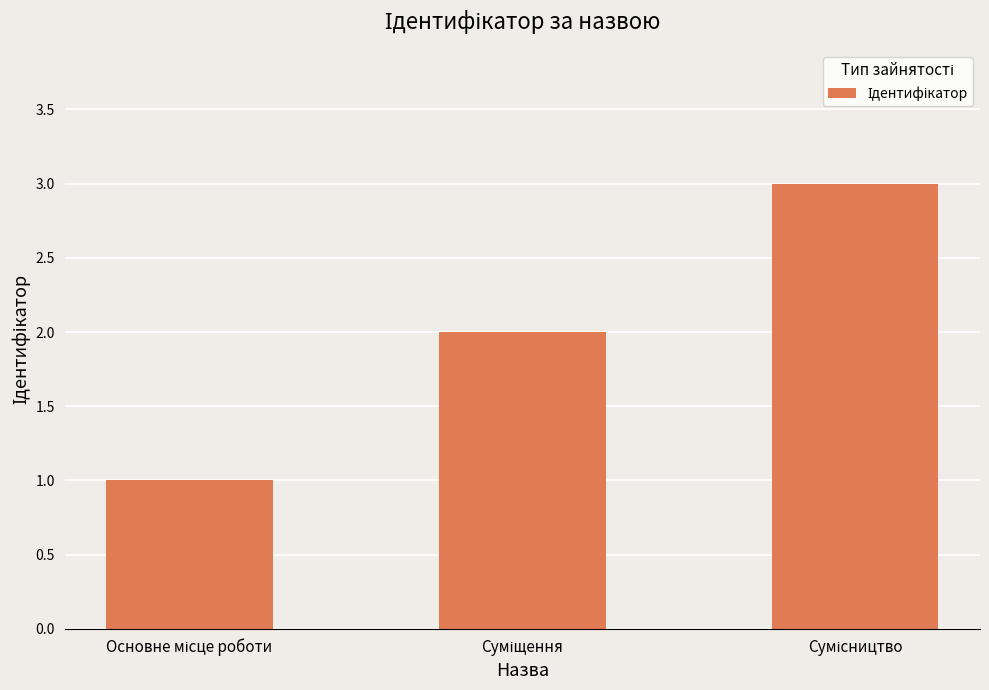

What is the greatest value displayed?

3